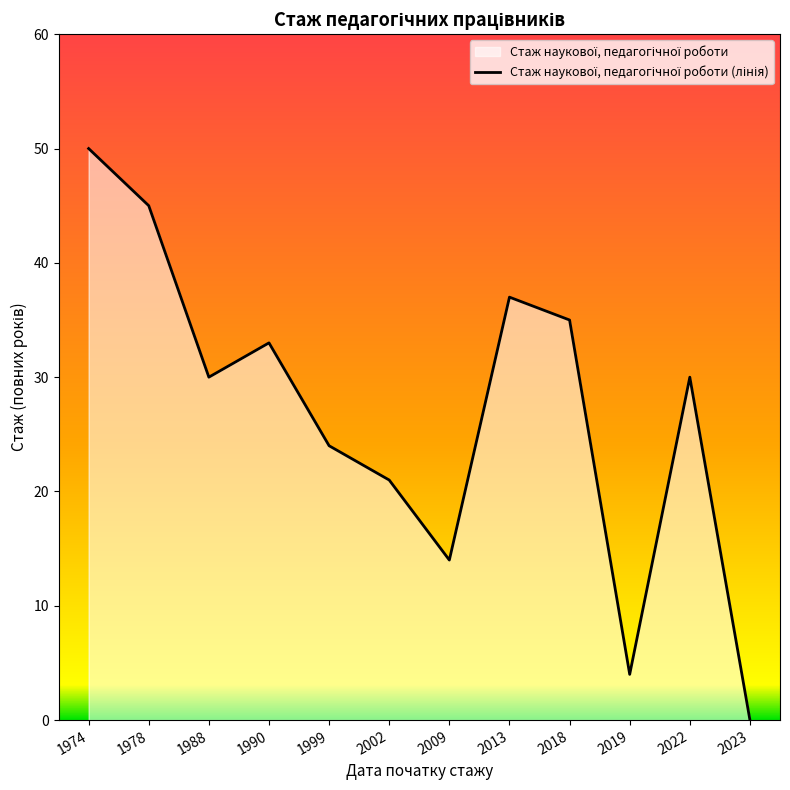

Which category has the lowest value across all series?

2023